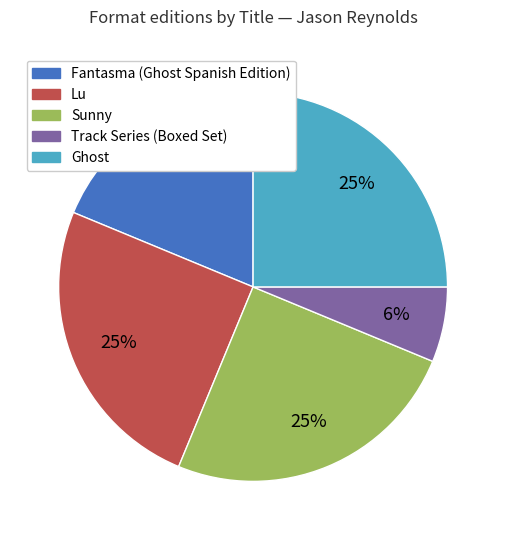

To the nearest percent, what is the difference between the largest and smallest slice percentages?

19%